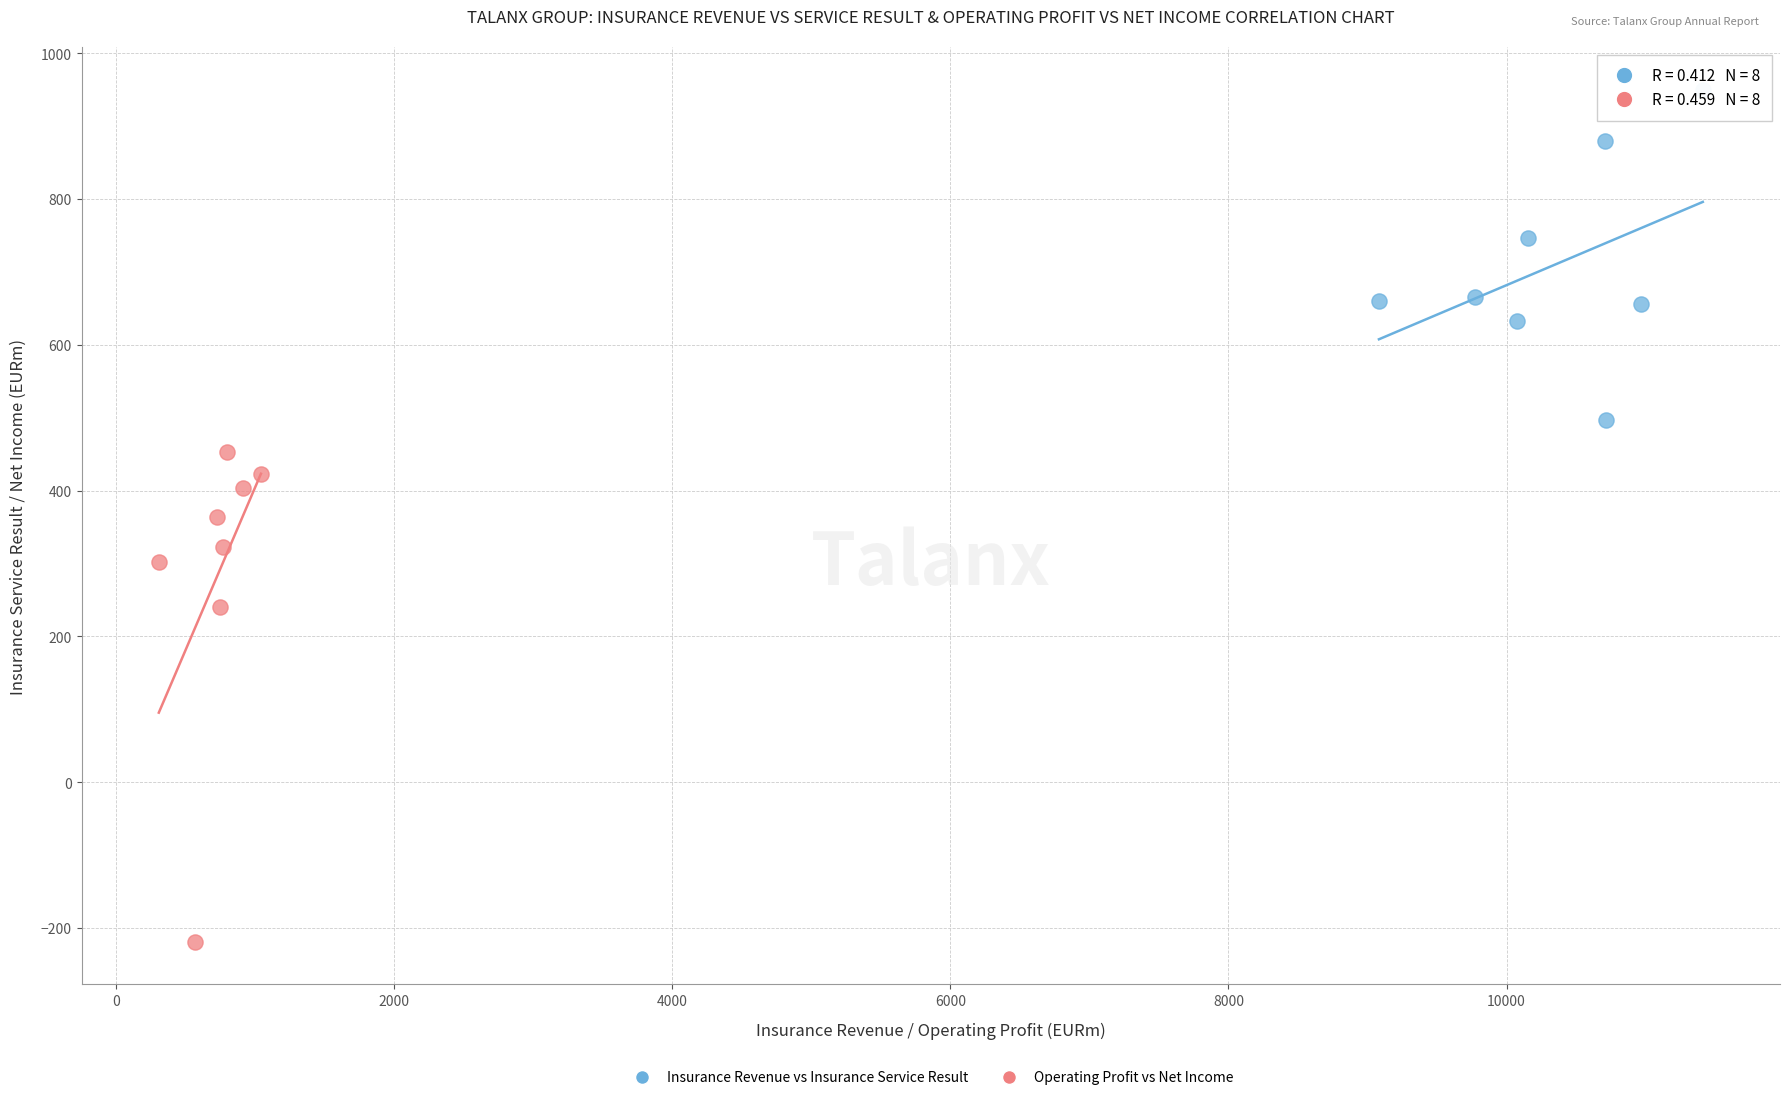

Which series contains the highest Y value?

Insurance Revenue vs Insurance Service Result